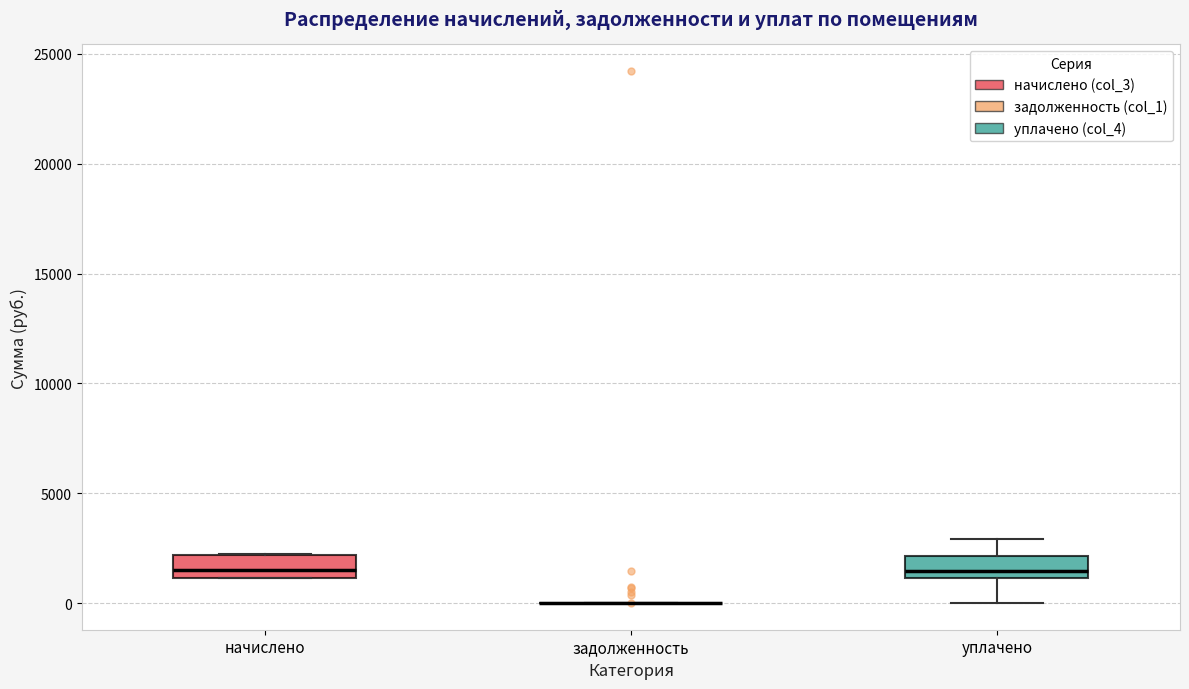

Reading left to right, transcribe this box plot: for each box, give where its median line is, the range the box spans, and where its two whiskers end, as read against the y-axis. The values are not printed on the chart, so give them approximately, as read against the axis.

начислено: median 1500, box 1000 to 2000, whiskers 1000 to 2000
задолженность: box collapsed to a line at 0, whiskers 0 to 0
уплачено: median 1500, box 1000 to 2000, whiskers 0 to 3000